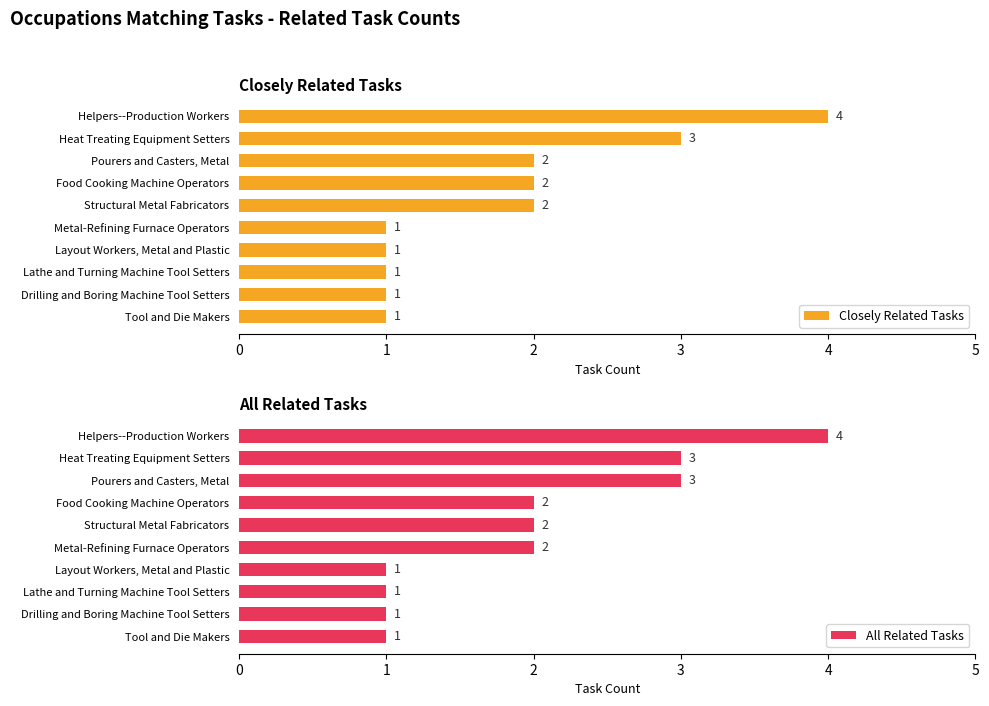

What is the maximum value for Closely Related Tasks?

4